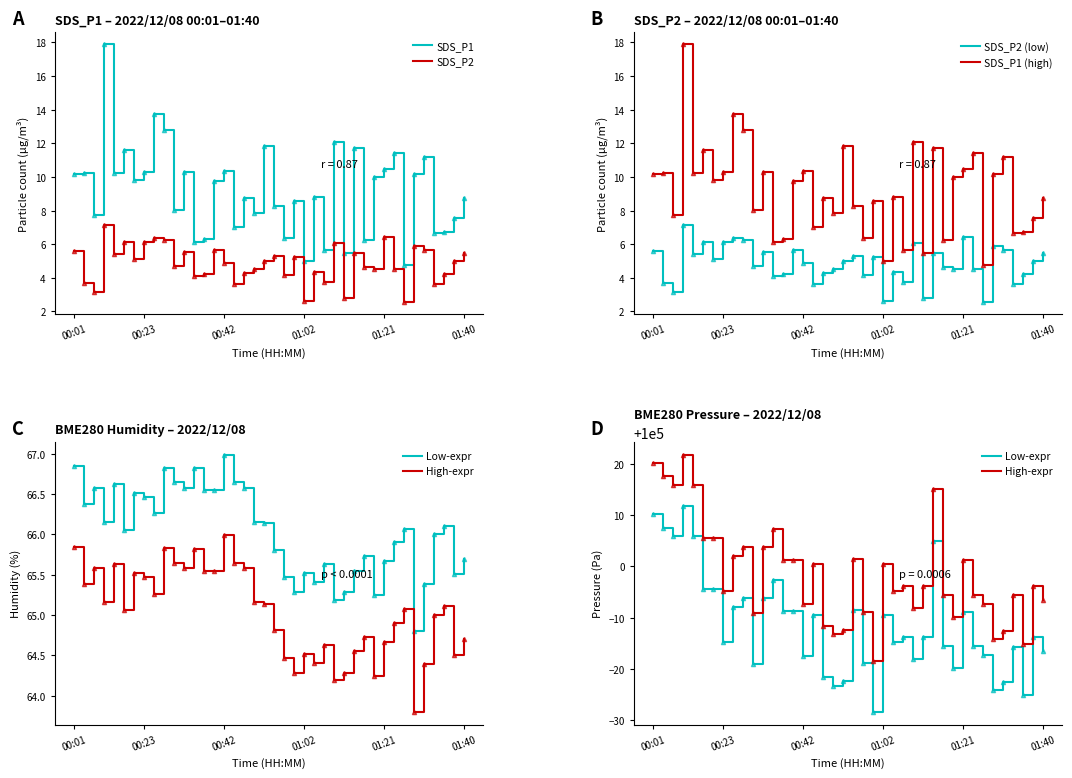

What is the greatest value displayed?

100021.8